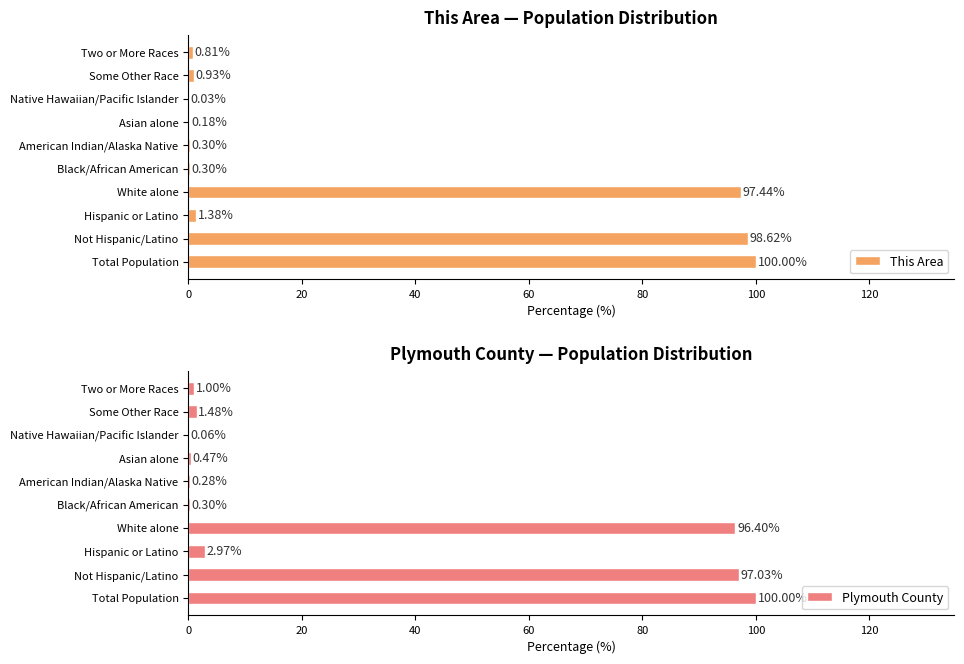

True or false: Plymouth County has a value of 44.5 at Total Population.

False